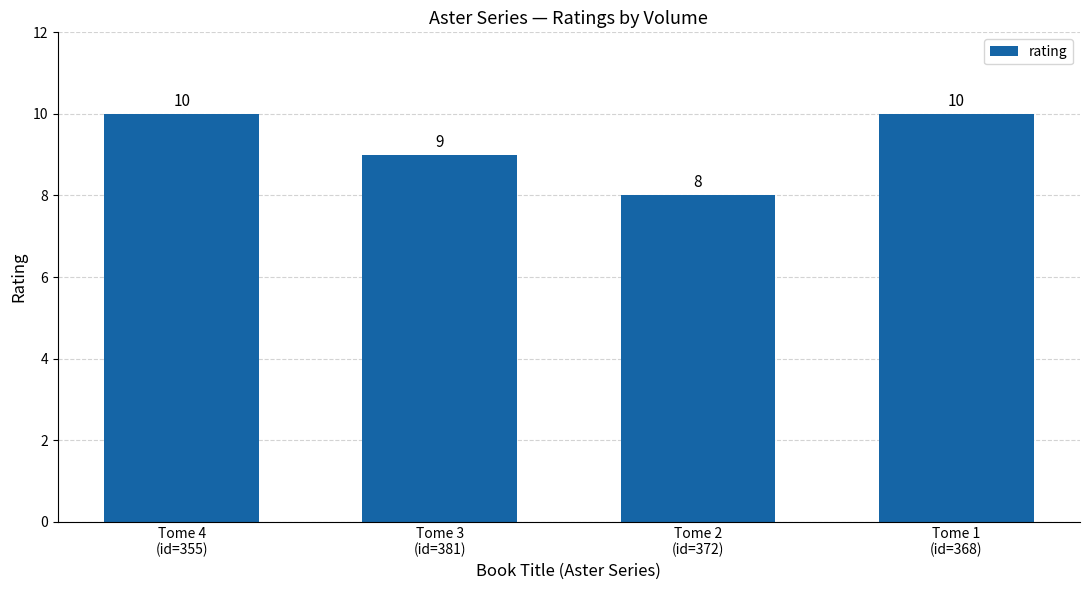

How many bars are there in total?

4